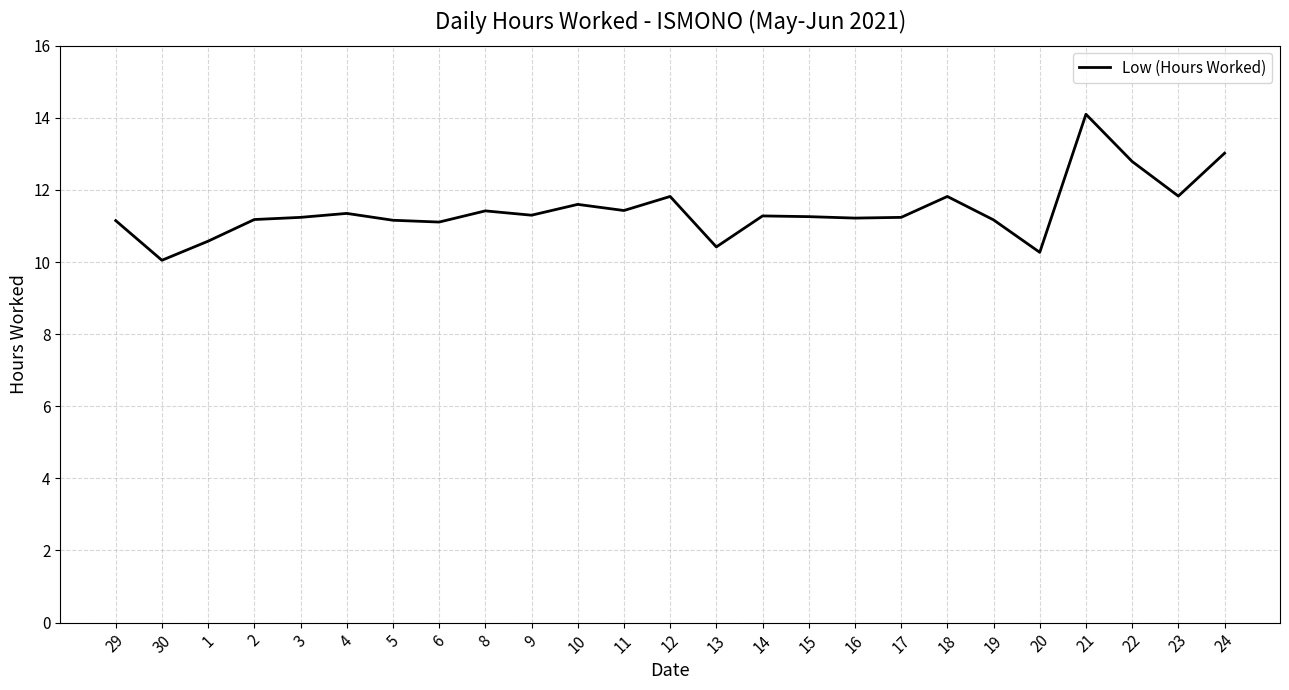

Which category has the highest value across all series?

21